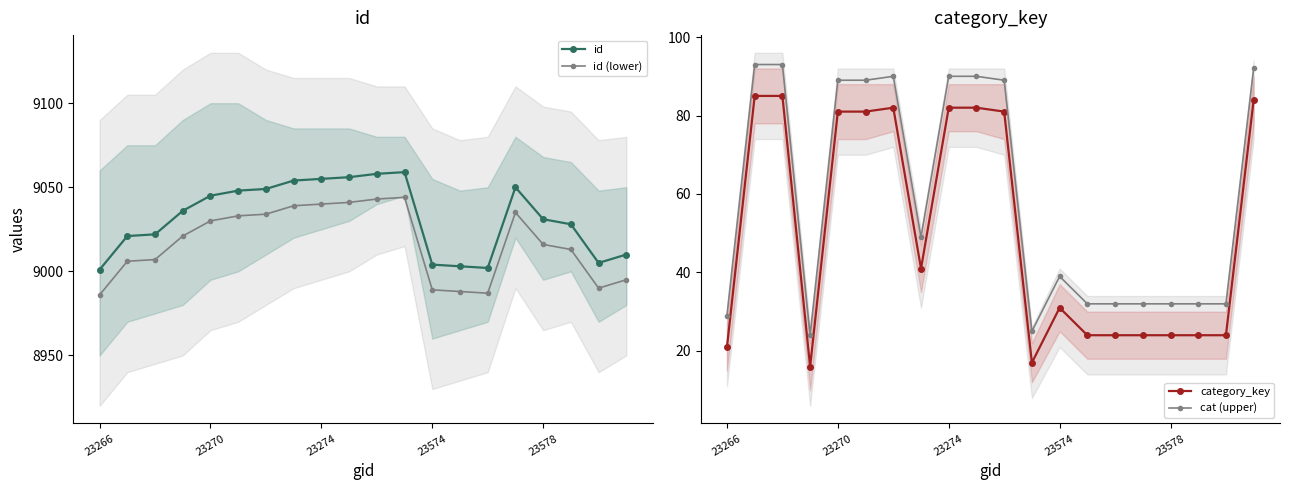

What value does the id series have at 19, to the nearest 10?

9010